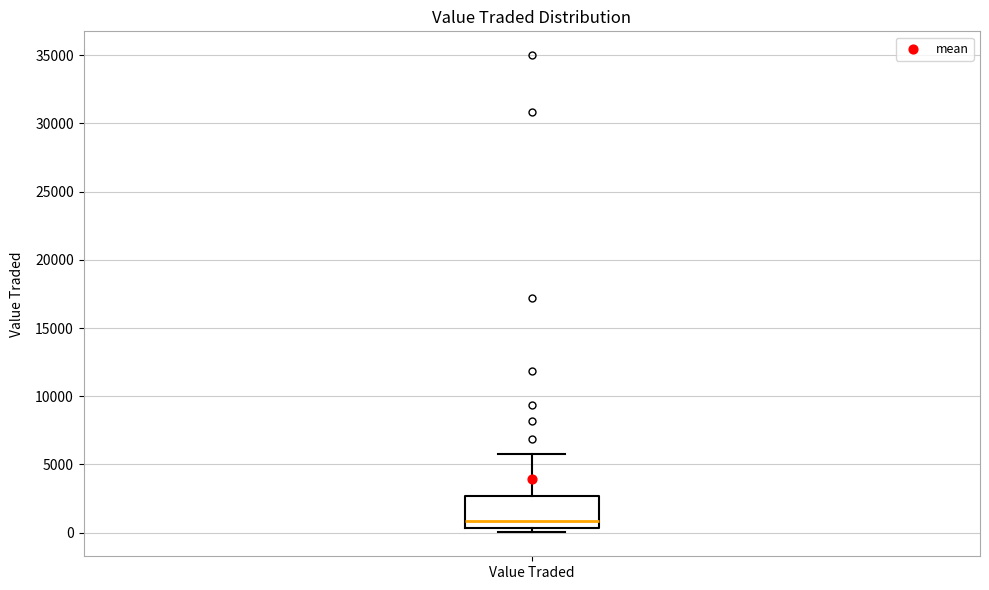

Read this box plot against the y-axis: the position of the median line, the range covered by the box, and the ends of both whiskers. The values are not printed on the chart, so give them approximately, as read against the axis.

median 1000, box 500 to 2500, whiskers 0 to 6000